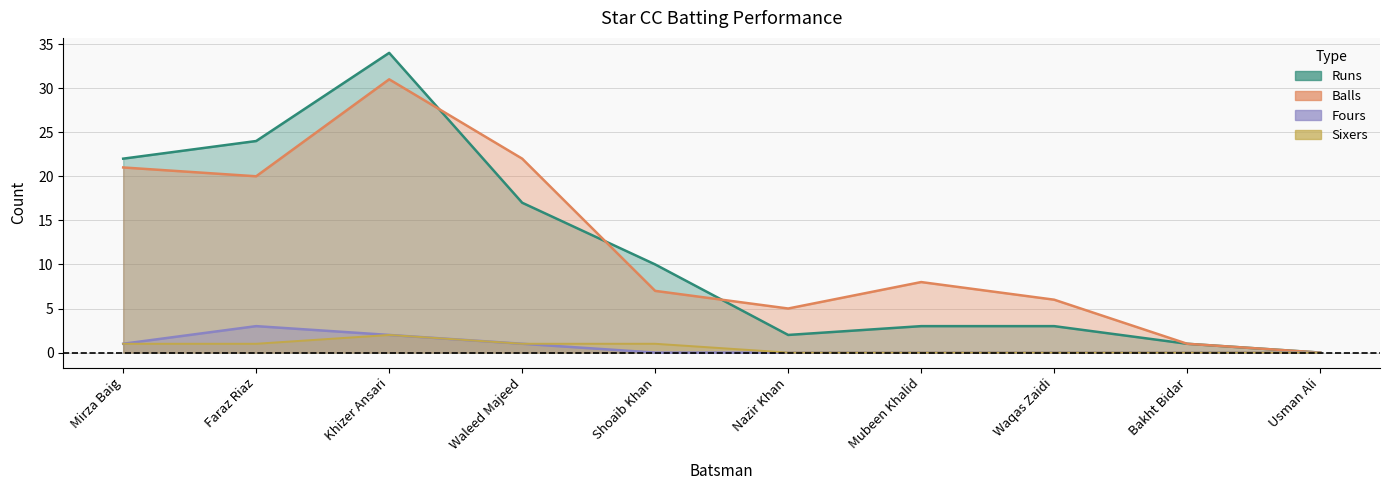

Reading left to right, what are all the values shown in this chart?

Runs: 22	24	34	17	10	2	3	3	1	0
Balls: 21	20	31	22	7	5	8	6	1	0
Fours: 1	3	2	1	0	0	0	0	0	0
Sixers: 1	1	2	1	1	0	0	0	0	0